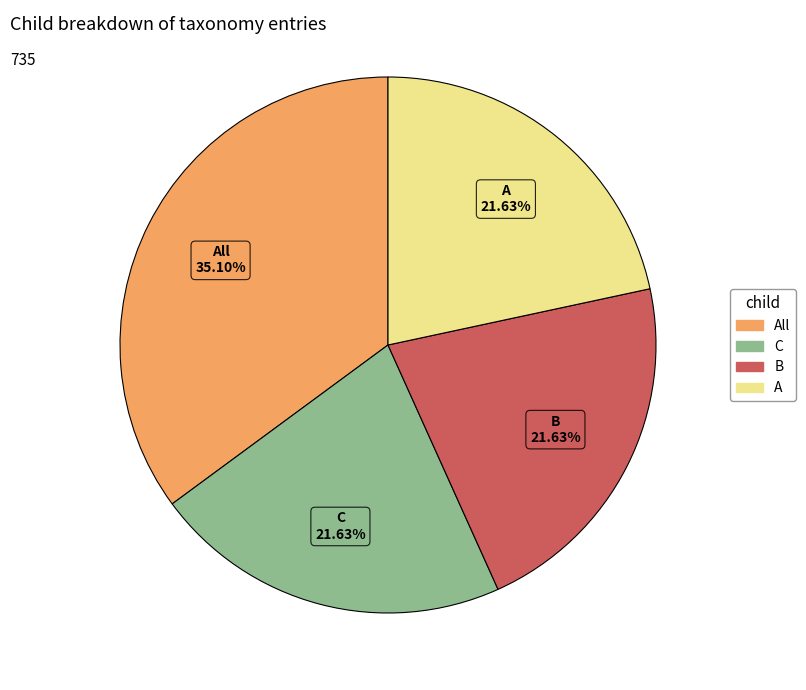

Is there any slice that represents more than half of the pie?

No